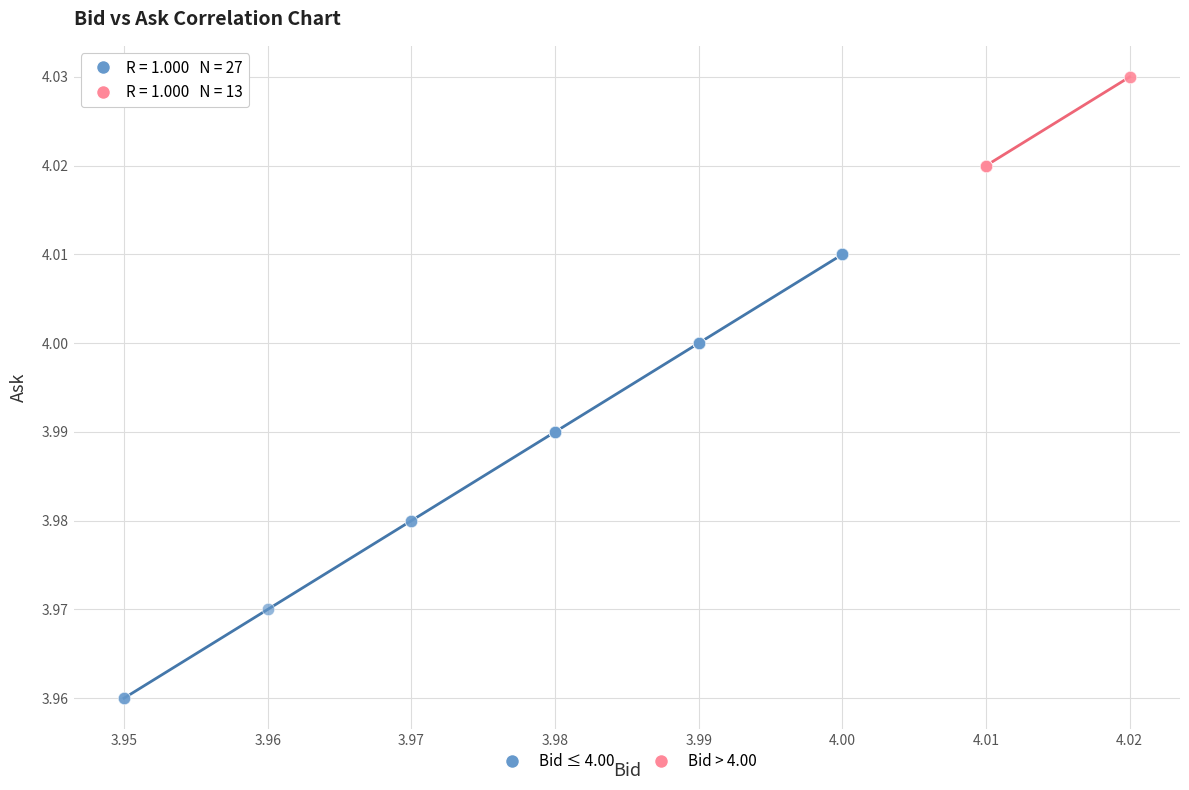

Which series reaches the minimum Y coordinate?

Bid ≤ 4.00